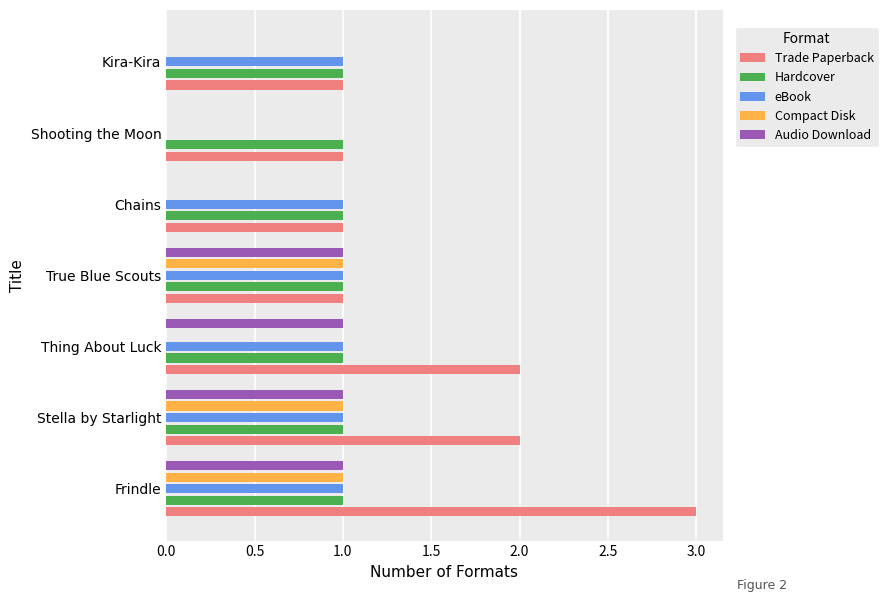

What is the sum of all Trade Paperback values?

11